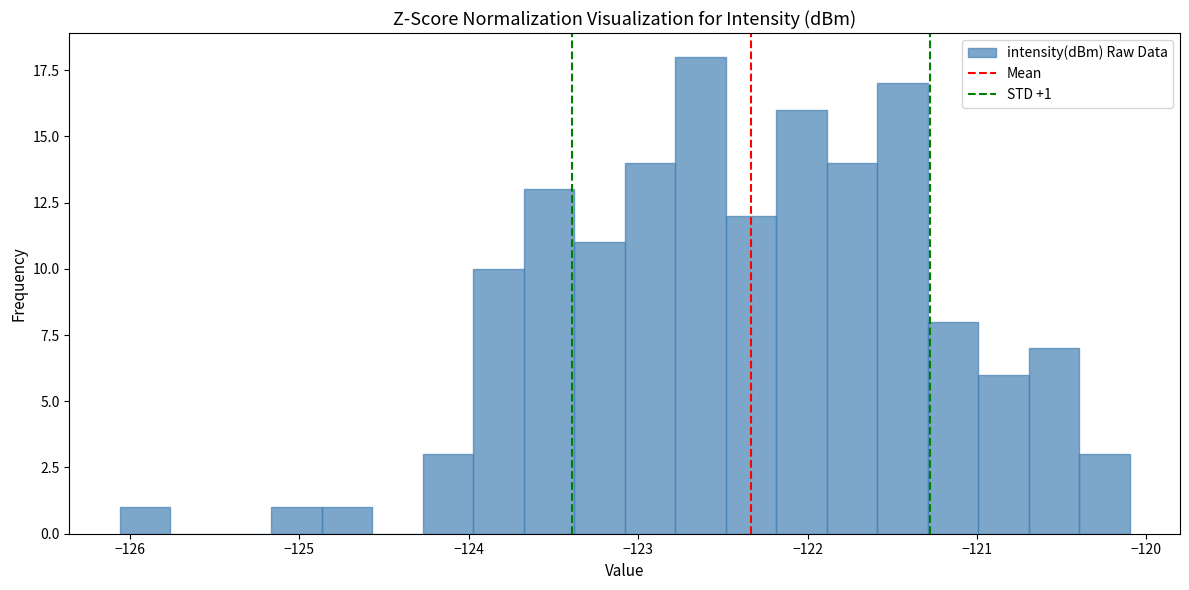

Around what value on the x-axis is the tallest bar? Give the approximate position of its centre, as read against the axis.

-122.6